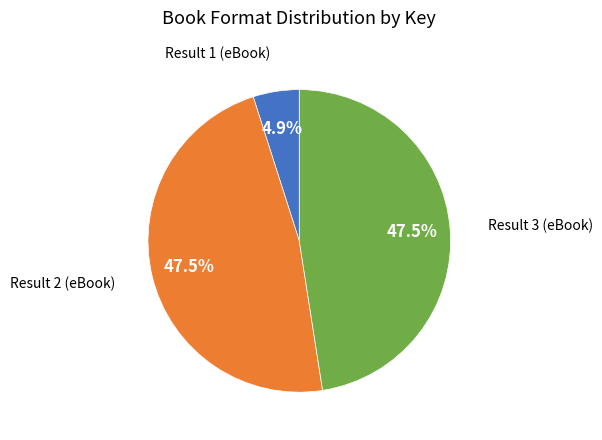

Is there any slice that represents more than half of the pie?

No